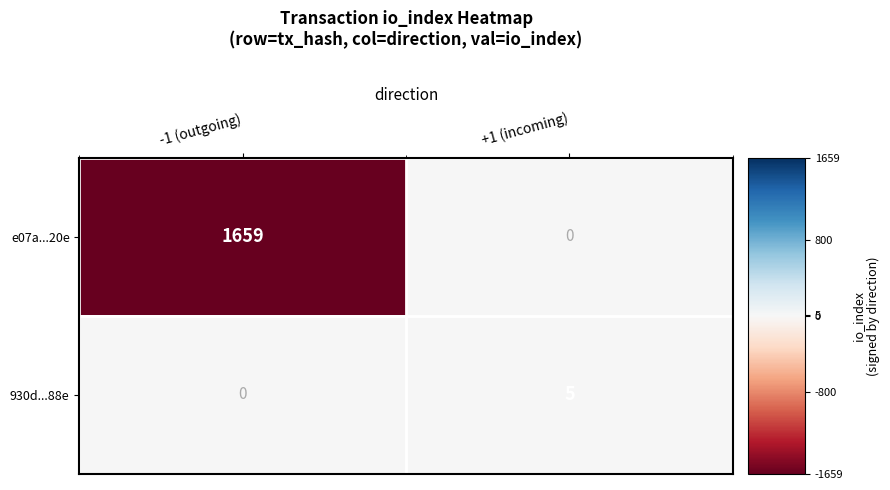

Which series has the largest total across all categories?

e07a...20e